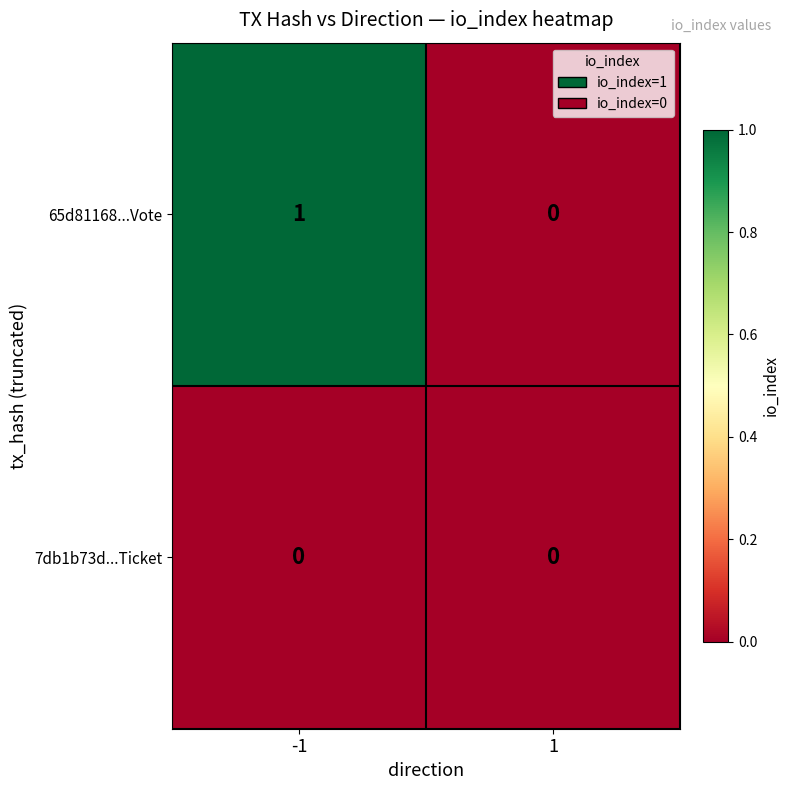

Is the value of 65d81168...Vote at -1 greater than the value of 7db1b73d...Ticket at 1?

Yes